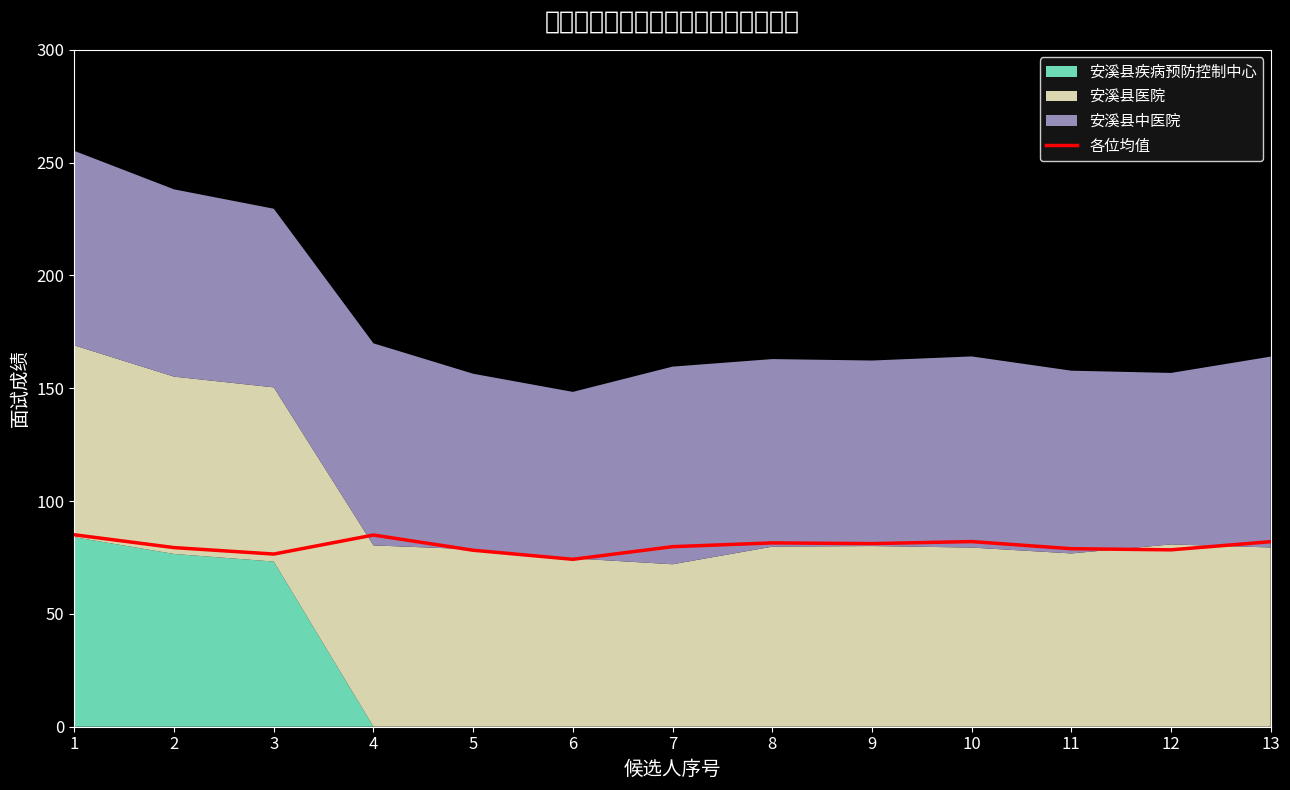

Where does the data first go above 79?

1